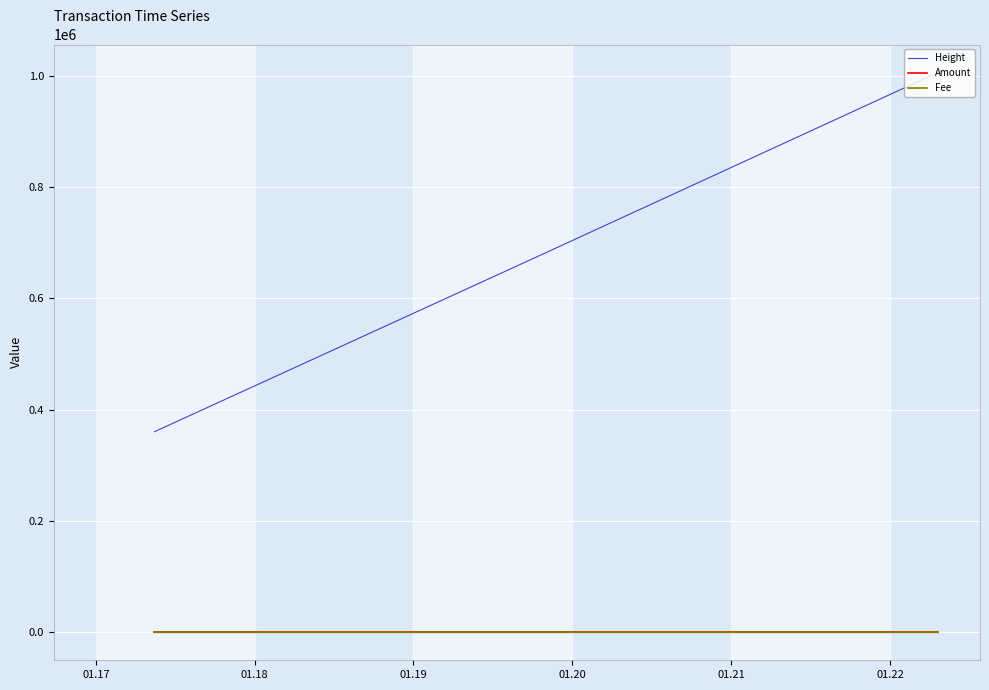

Which series has the widest spread of values?

Height